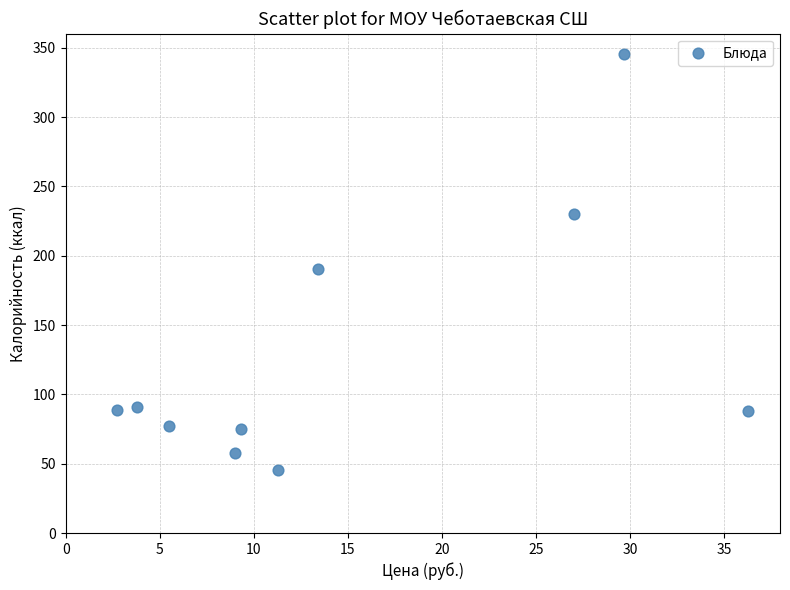

What Y value in the scatter plot is closest to 195?

190.4